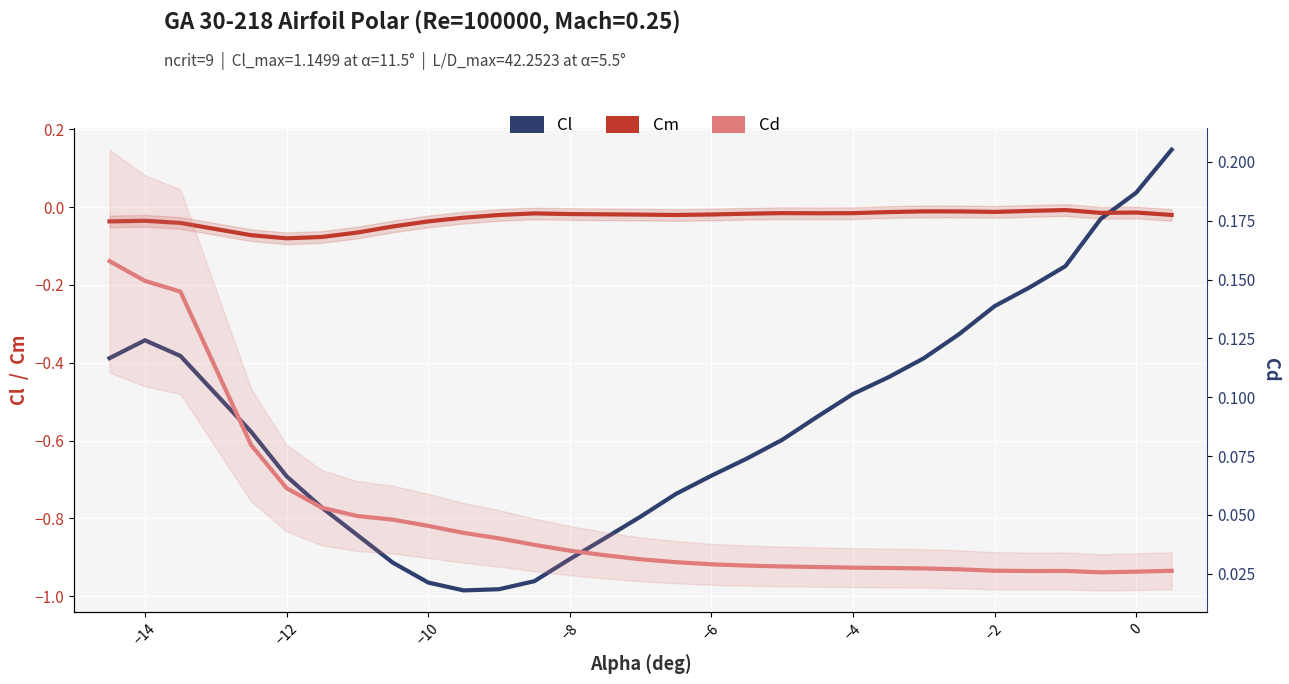

True or false: Cl and Cm cross at least once.

True